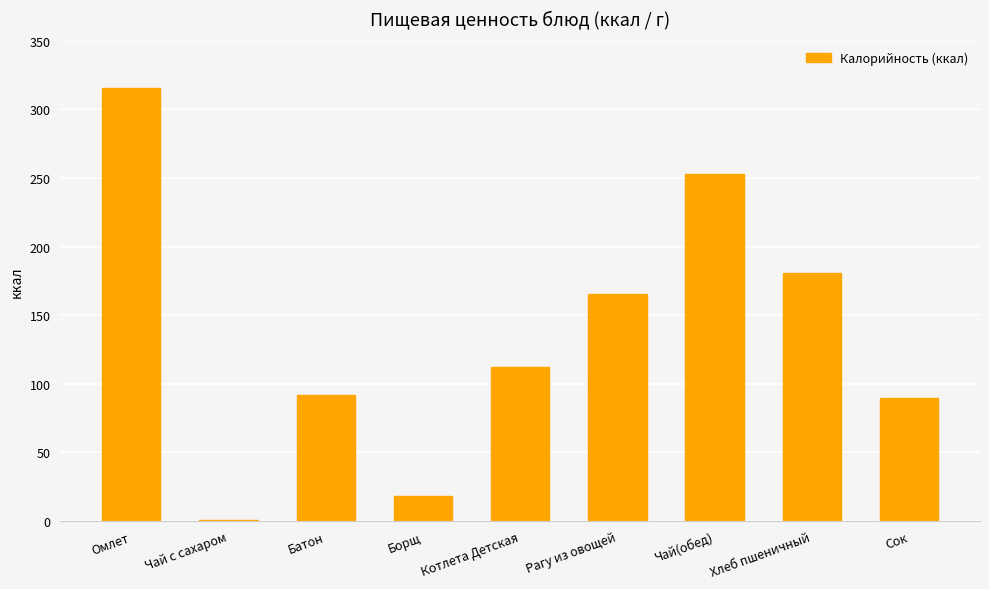

At which category does the chart reach its minimum across all series?

Чай с сахаром